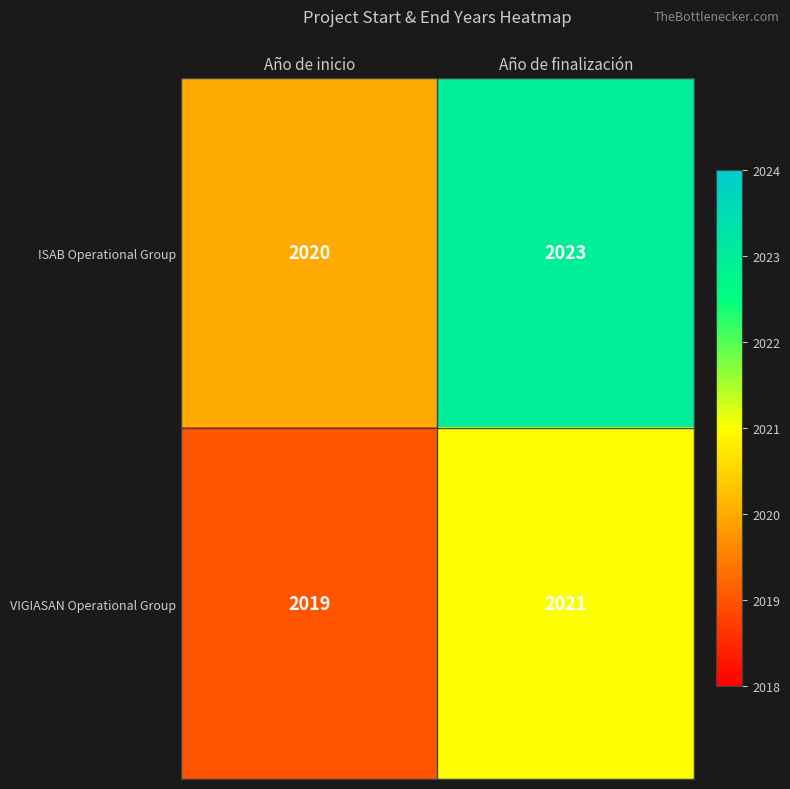

Which series has the widest spread of values?

ISAB Operational Group